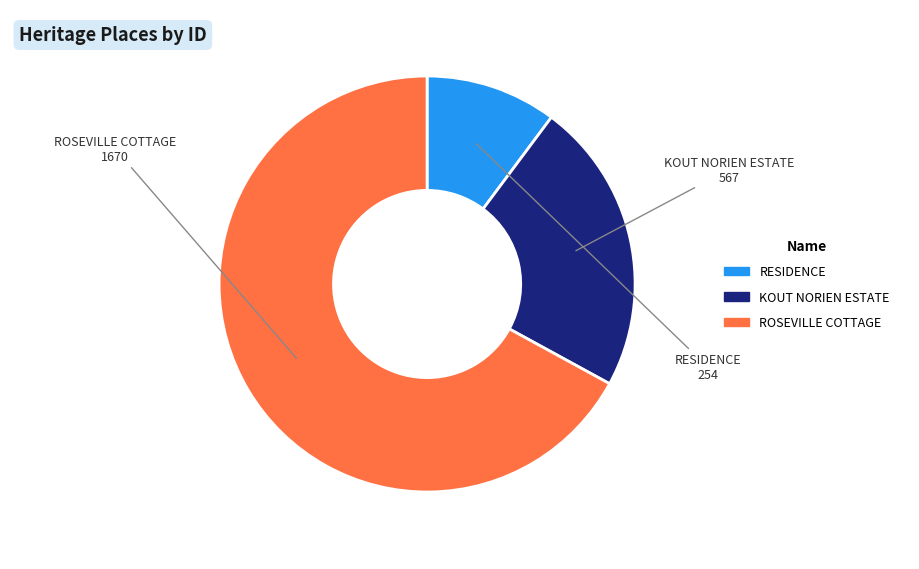

Count the number of slices in the pie.

3